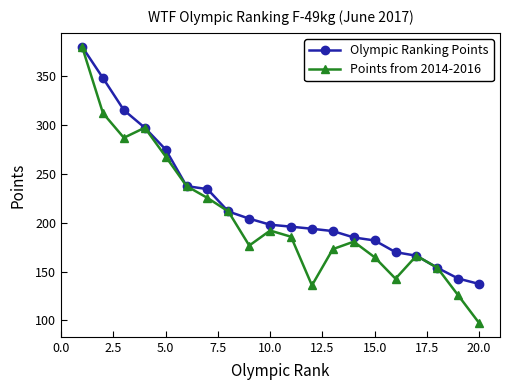

Does the chart have visible grid lines?

No